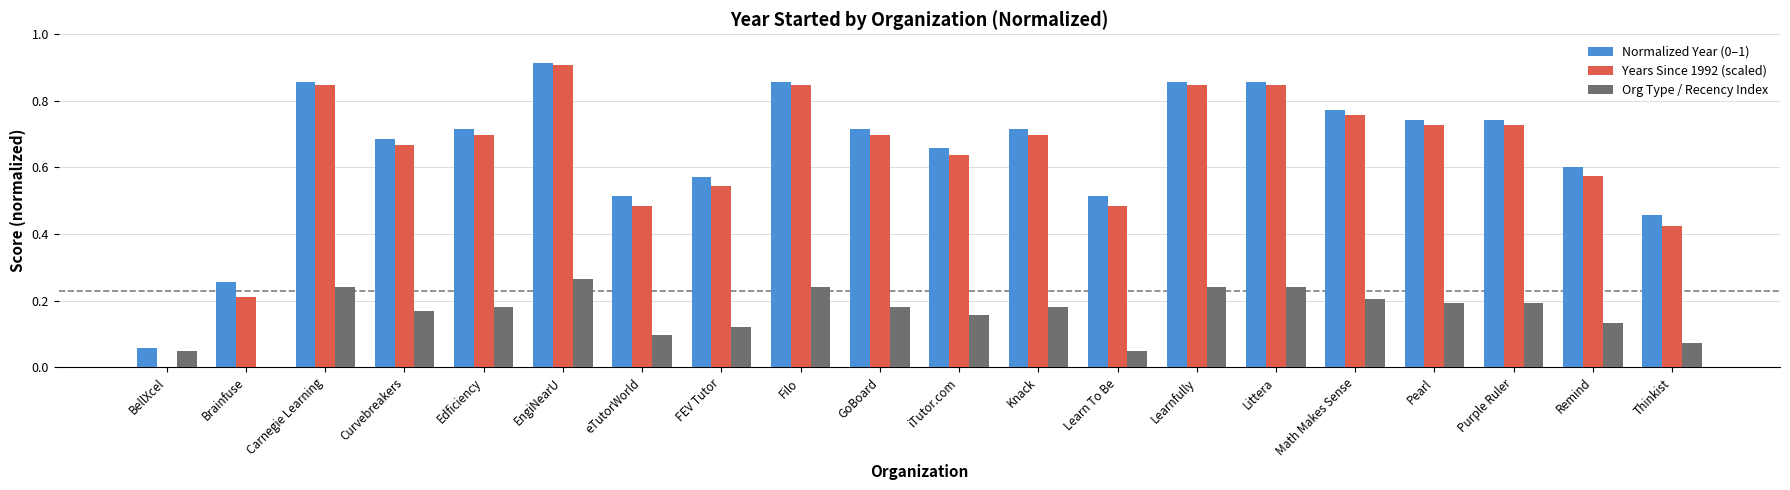

Are the bars grouped side by side (vs. stacked)?

Yes